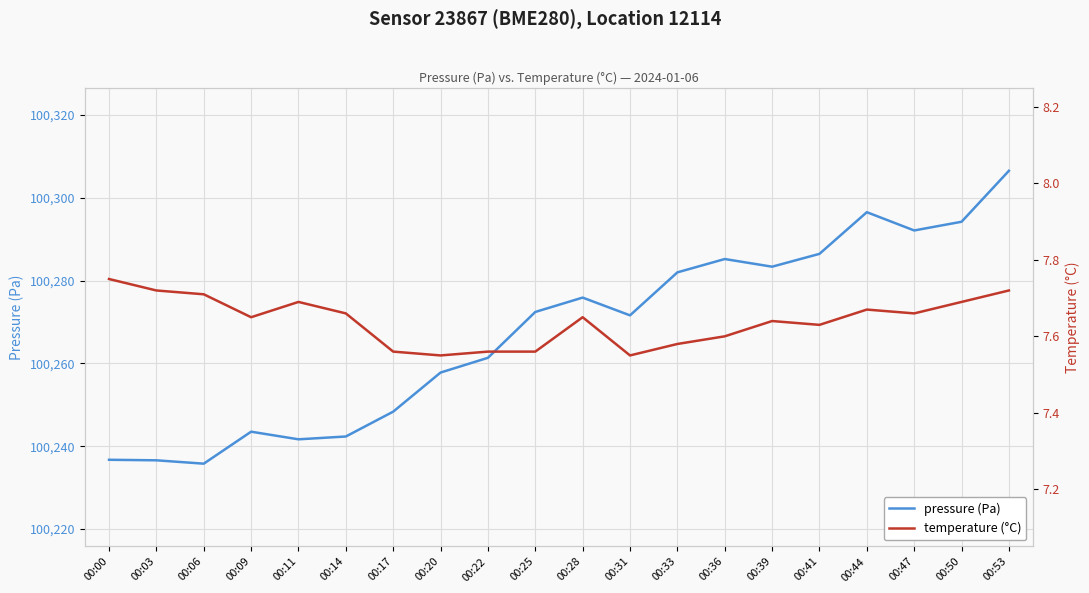

Which series changed the most between 00:06 and 00:47?

pressure